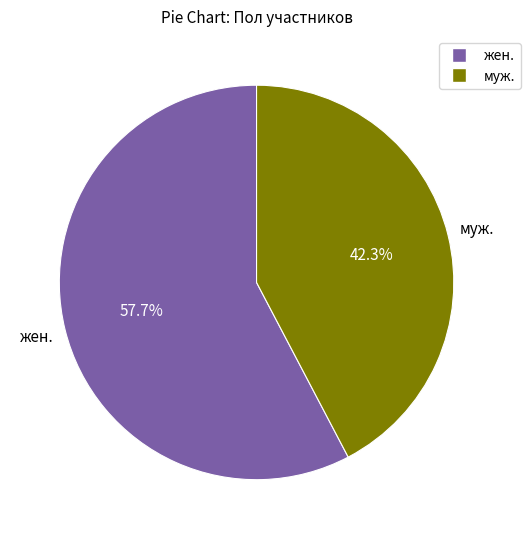

To the nearest percent, what is the difference between the largest and smallest slice percentages?

15%